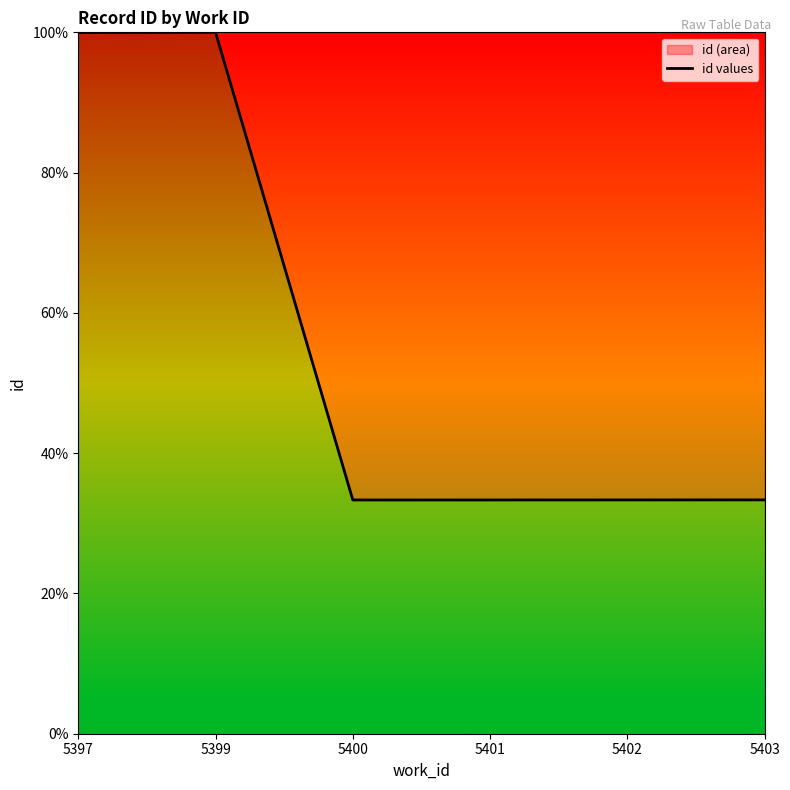

What is the approximate value at 5401?

33.3